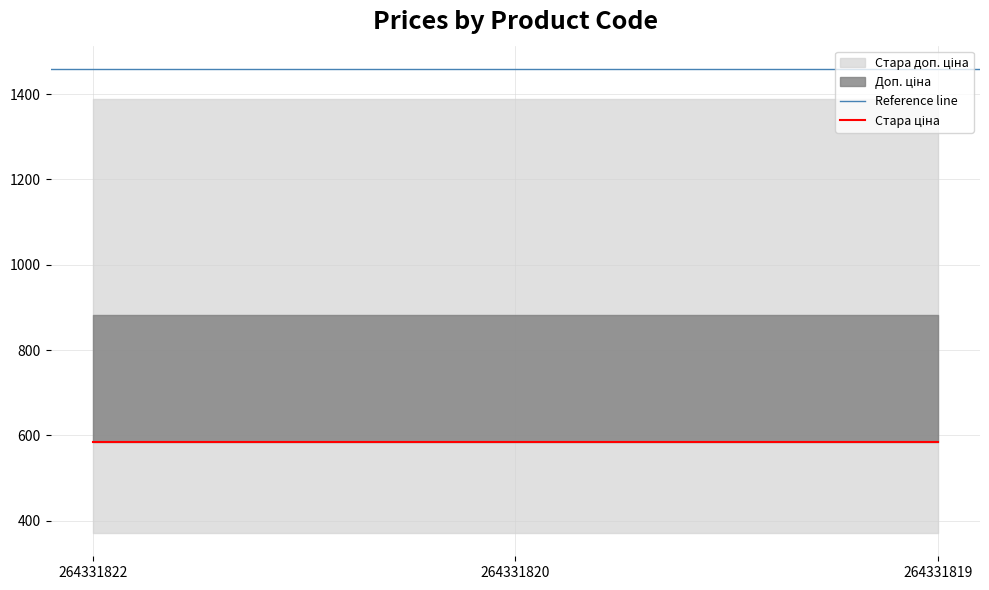

Reading right to left, list all the values displayed in this chart.

Ціна: 264331819=371.4	264331820=371.4	264331822=371.4
Стара ціна: 264331819=584.7	264331820=584.7	264331822=584.7
Доп. ціна: 264331819=883.0	264331820=883.0	264331822=883.0
Стара доп. ціна: 264331819=1389.5	264331820=1389.5	264331822=1389.5